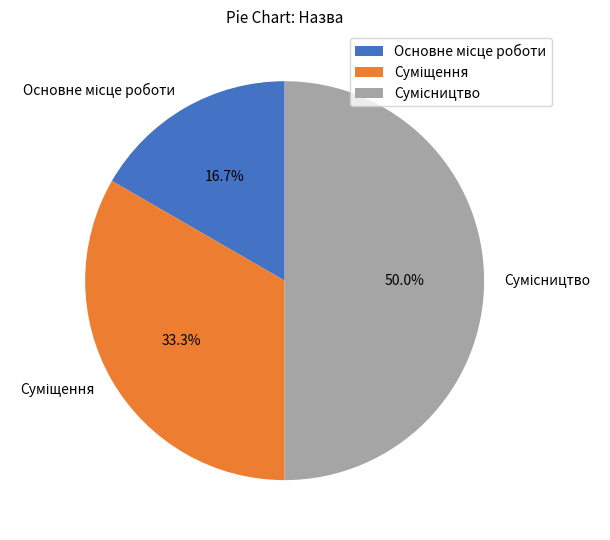

Is Сумісництво the majority of the pie?

No